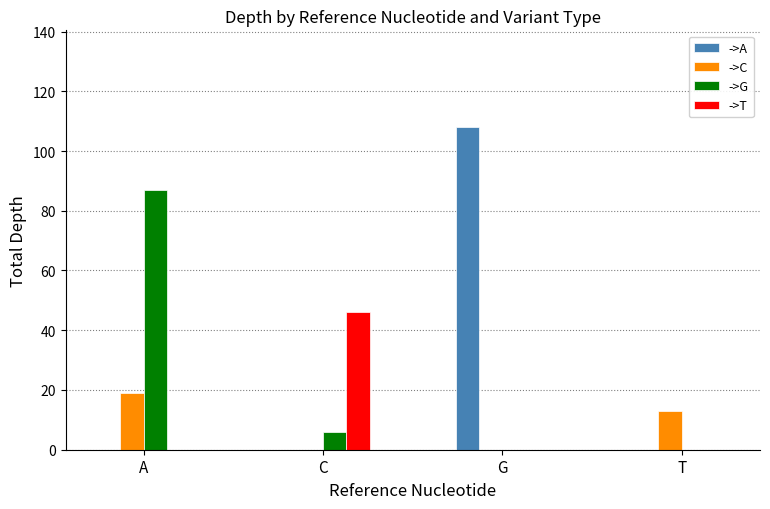

What are all the series names shown in the legend?

->A, ->C, ->G, ->T